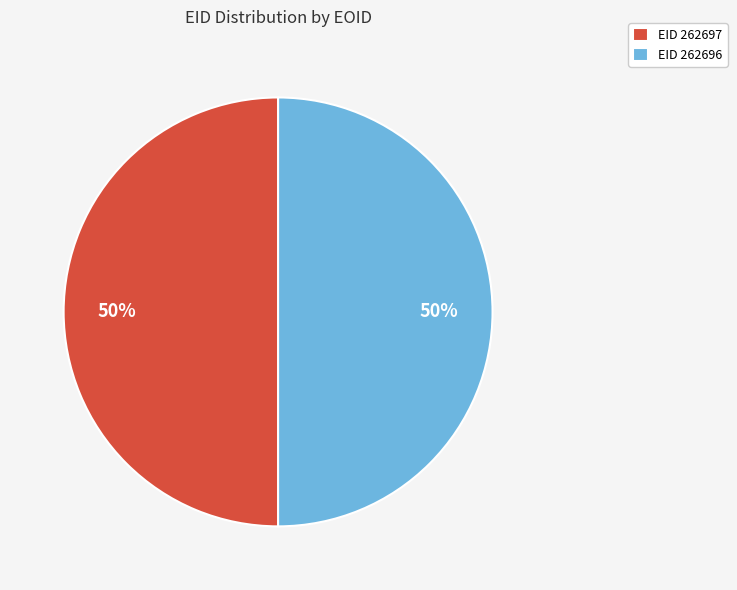

To the nearest percent, what is the average slice percentage?

50%